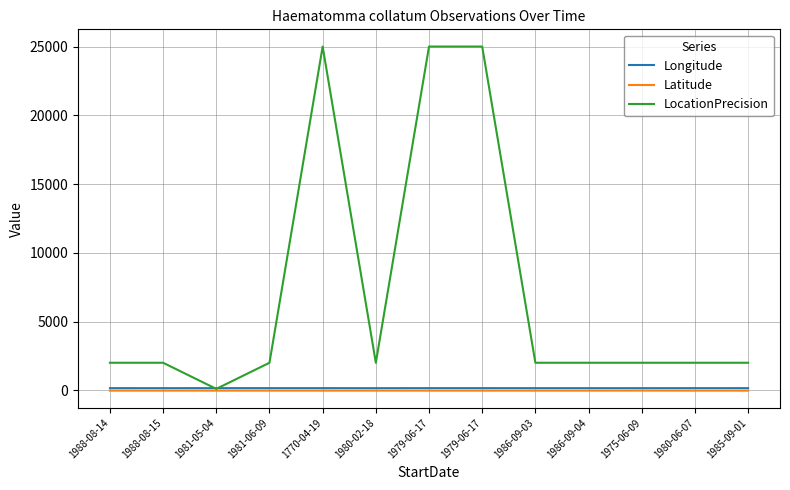

Is the value of Latitude at 1988-08-14 greater than the value of LocationPrecision at 1988-08-15?

No